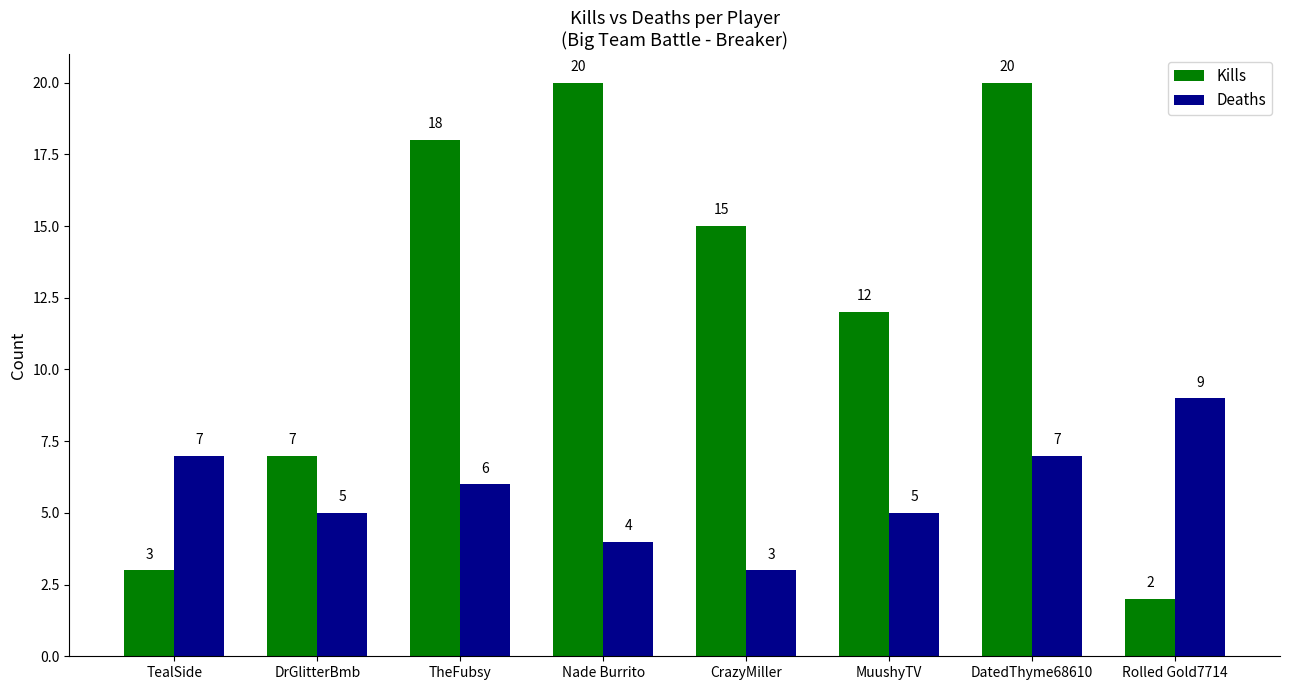

What is the lowest value of the Deaths series?

3